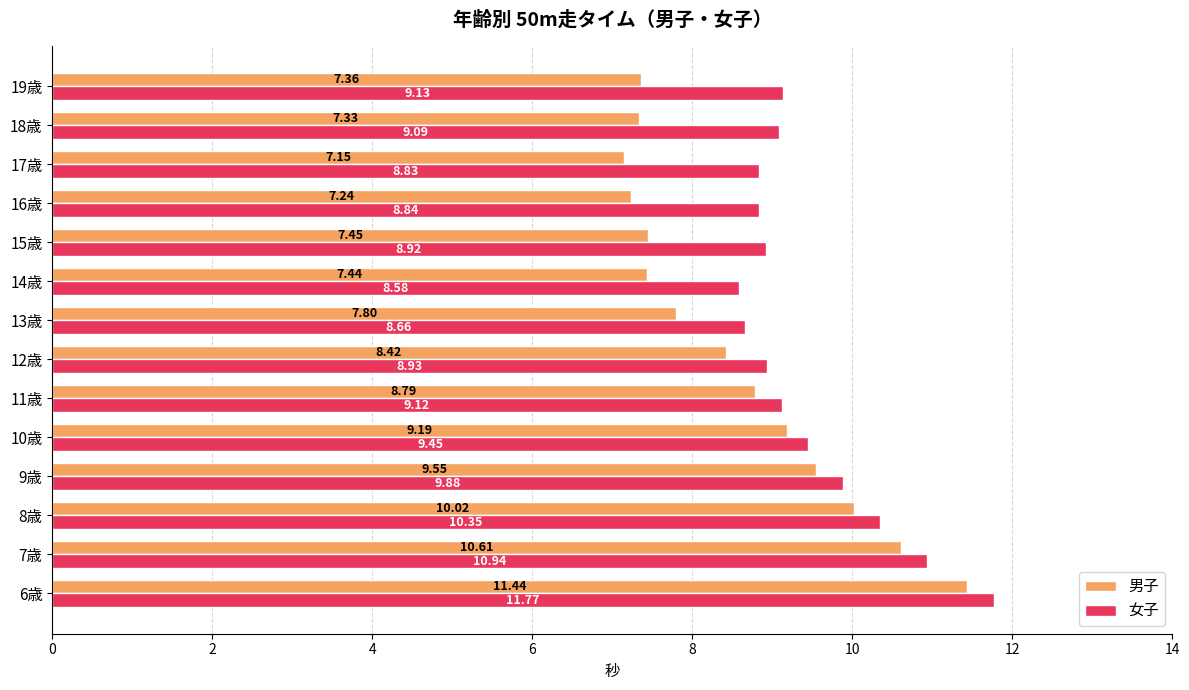

Which series has the largest range (max minus min)?

男子